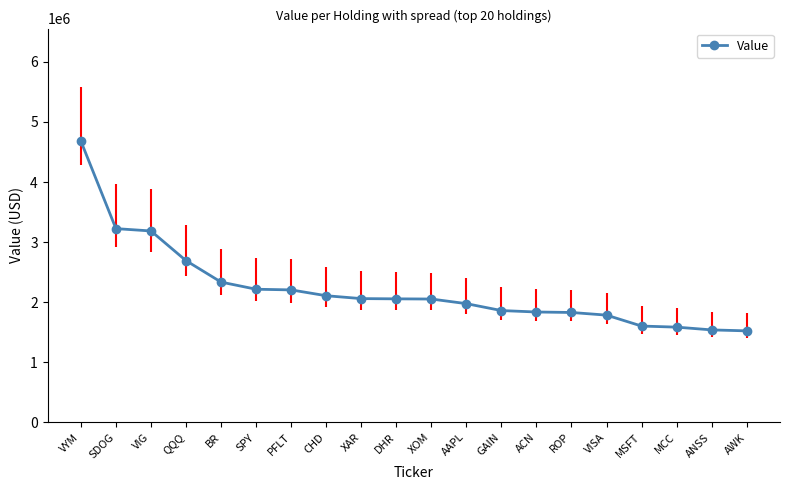

Is it true that the value at SDOG is 1639650?

False